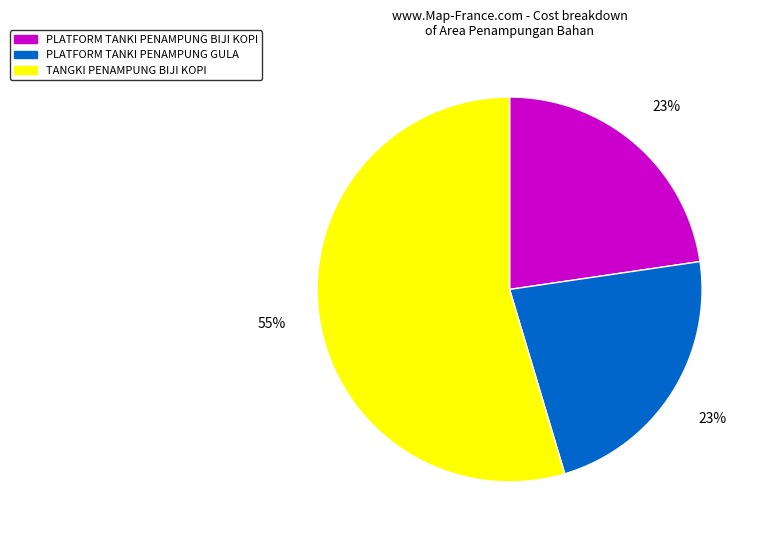

To the nearest percent, what is the average slice percentage?

33%